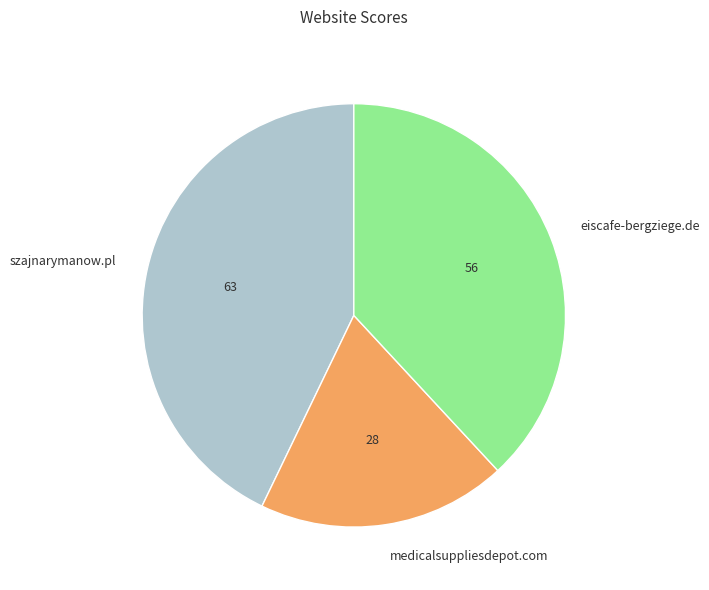

Does szajnarymanow.pl represent more than half of the total?

No